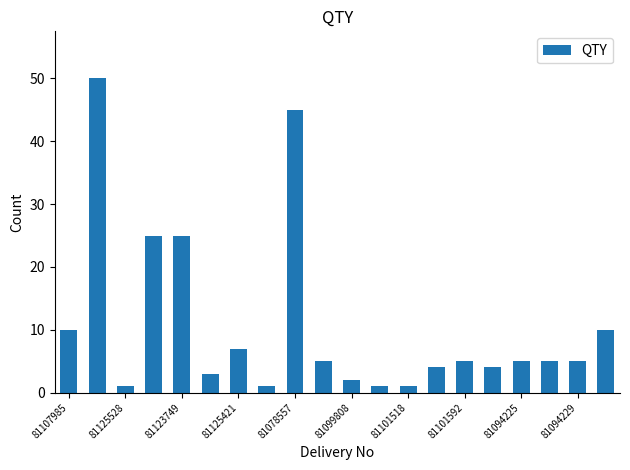

What is the difference between the maximum and minimum values?

49